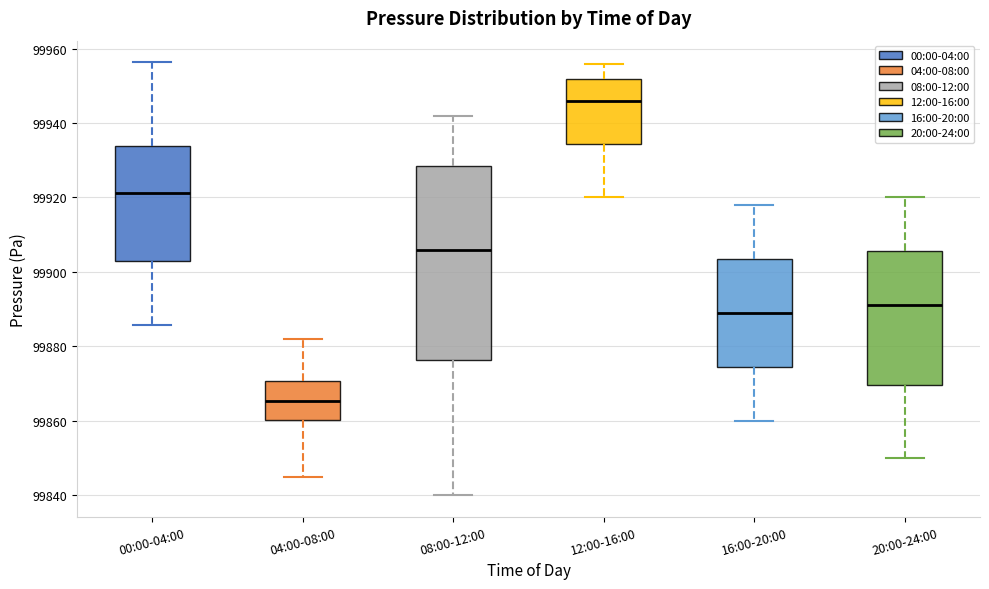

Reading left to right, read every box against the y-axis: the position of its median line, the range the box covers, and the ends of its whiskers. The values are not printed on the chart, so give them approximately, as read against the axis.

00:00-04:00: median 99922, box 99902 to 99934, whiskers 99886 to 99956
04:00-08:00: median 99866, box 99860 to 99870, whiskers 99846 to 99882
08:00-12:00: median 99906, box 99876 to 99928, whiskers 99840 to 99942
12:00-16:00: median 99946, box 99934 to 99952, whiskers 99920 to 99956
16:00-20:00: median 99890, box 99874 to 99904, whiskers 99860 to 99918
20:00-24:00: median 99892, box 99870 to 99906, whiskers 99850 to 99920